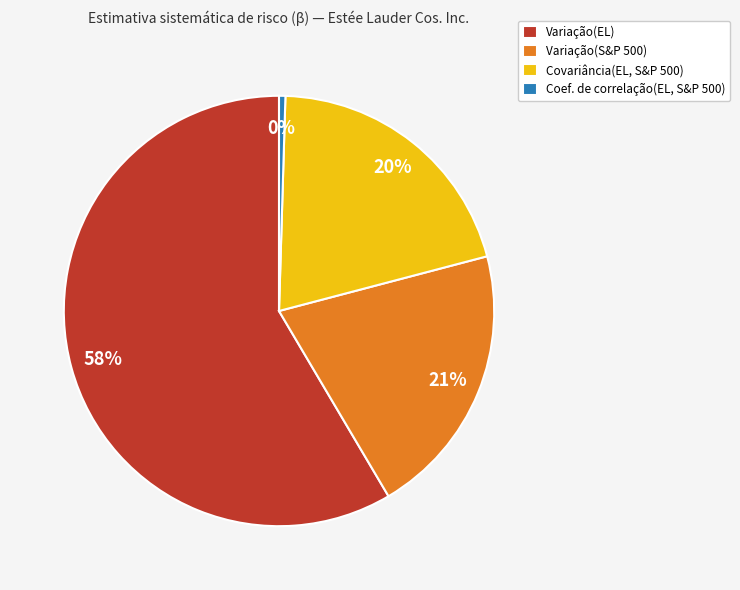

To the nearest percent, what is the average slice percentage?

25%